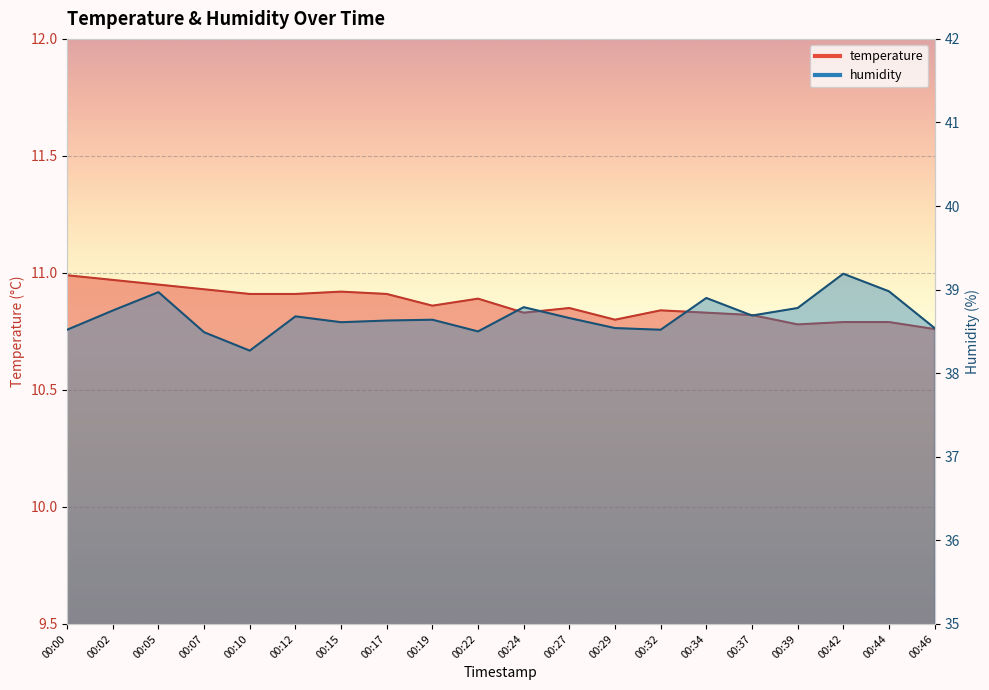

Reading right to left, transcribe all the data shown in this chart.

temperature: 00:46=10.8	00:44=10.8	00:42=10.8	00:39=10.8	00:37=10.8	00:34=10.8	00:32=10.8	00:29=10.8	00:27=10.8	00:24=10.8	00:22=10.9	00:19=10.9	00:17=10.9	00:15=10.9	00:12=10.9	00:10=10.9	00:07=10.9	00:05=10.9	00:02=11.0	00:00=11.0
humidity: 00:46=38.5	00:44=39.0	00:42=39.2	00:39=38.8	00:37=38.7	00:34=38.9	00:32=38.5	00:29=38.5	00:27=38.7	00:24=38.8	00:22=38.5	00:19=38.6	00:17=38.6	00:15=38.6	00:12=38.7	00:10=38.3	00:07=38.5	00:05=39.0	00:02=38.8	00:00=38.5